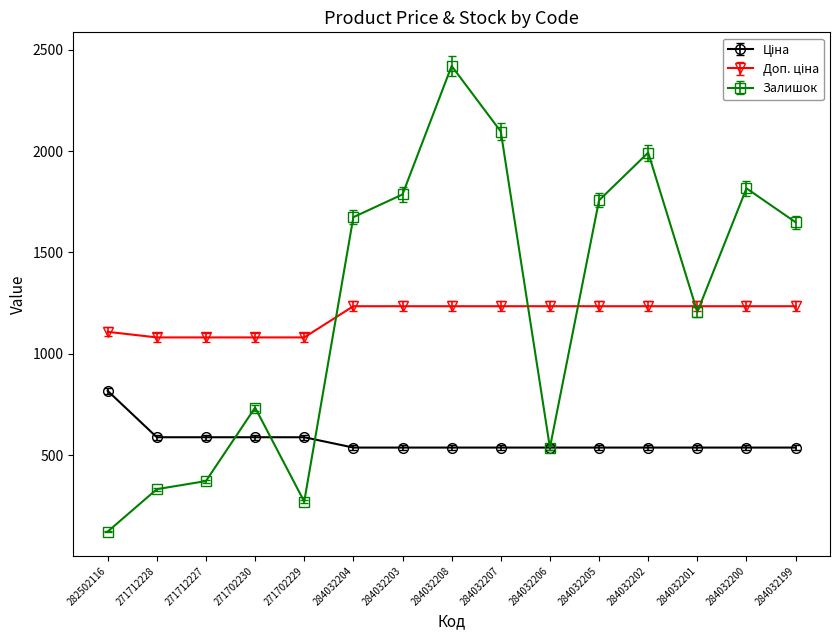

Which series changed the most between 284032206 and 284032201?

Залишок